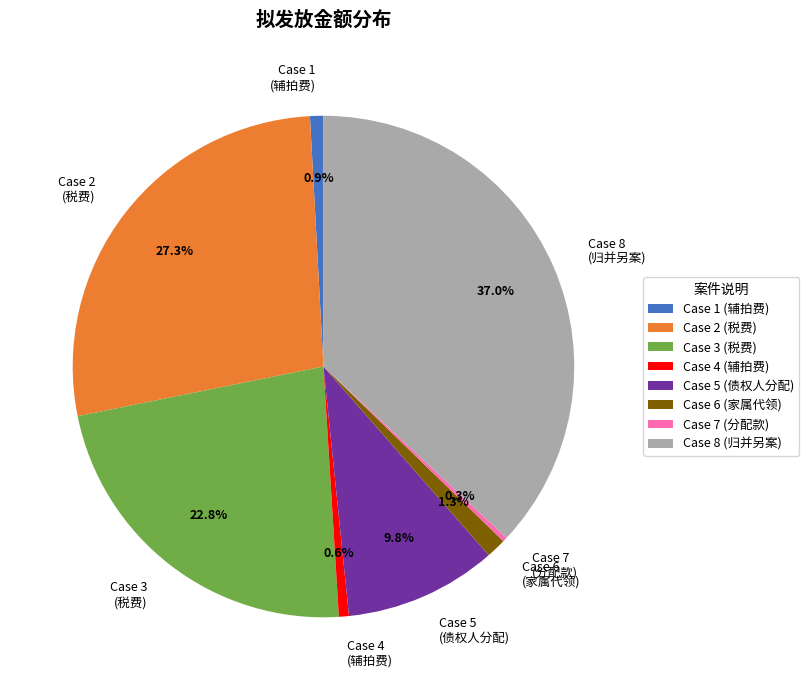

Is there any slice that represents more than half of the pie?

No